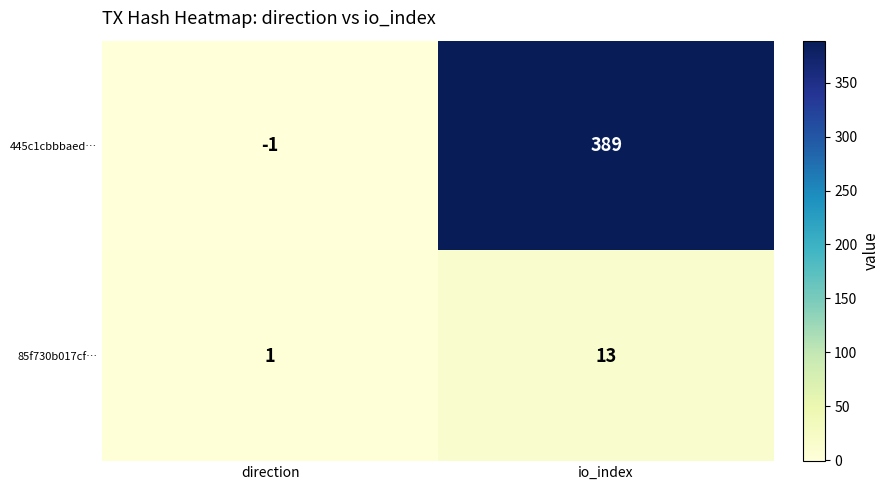

Count the number of data series in this chart.

2